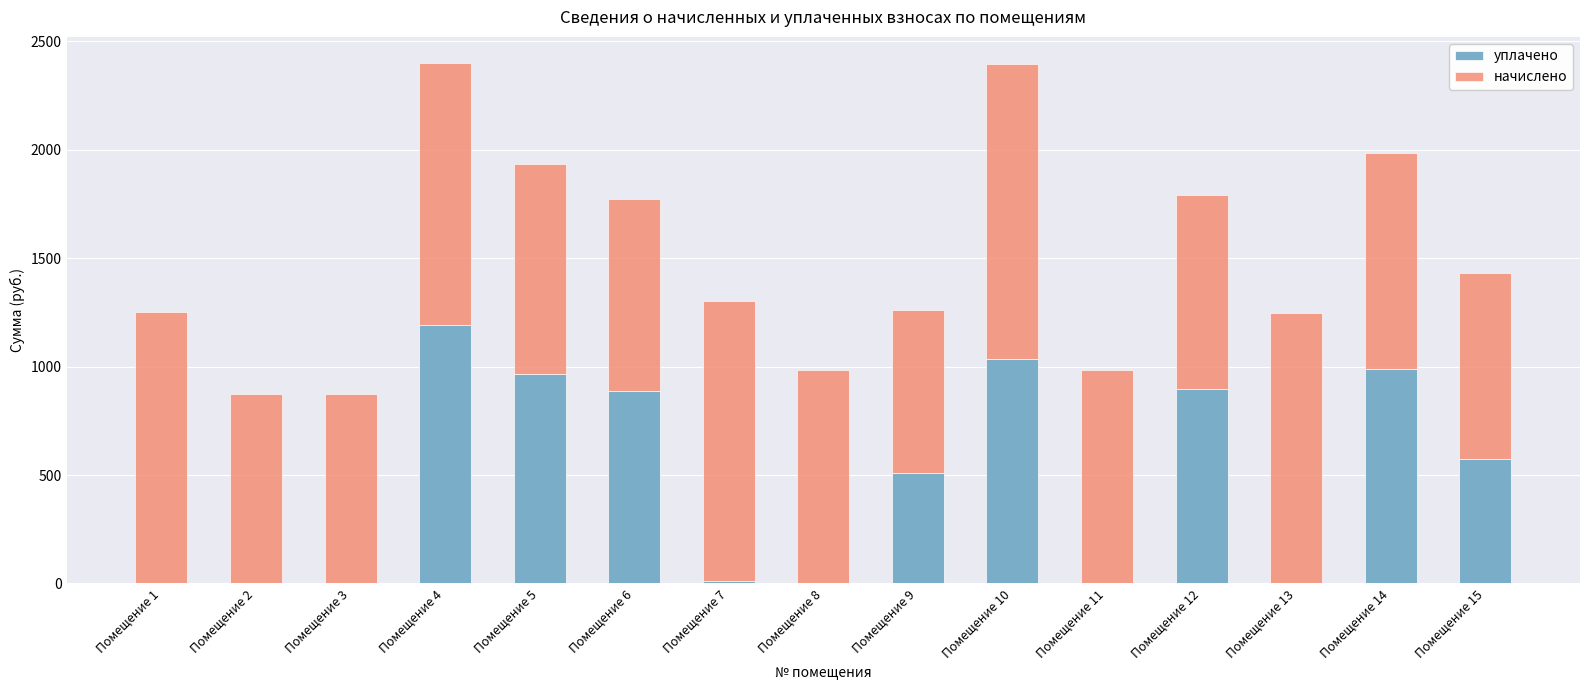

Count the number of data series in this chart.

2